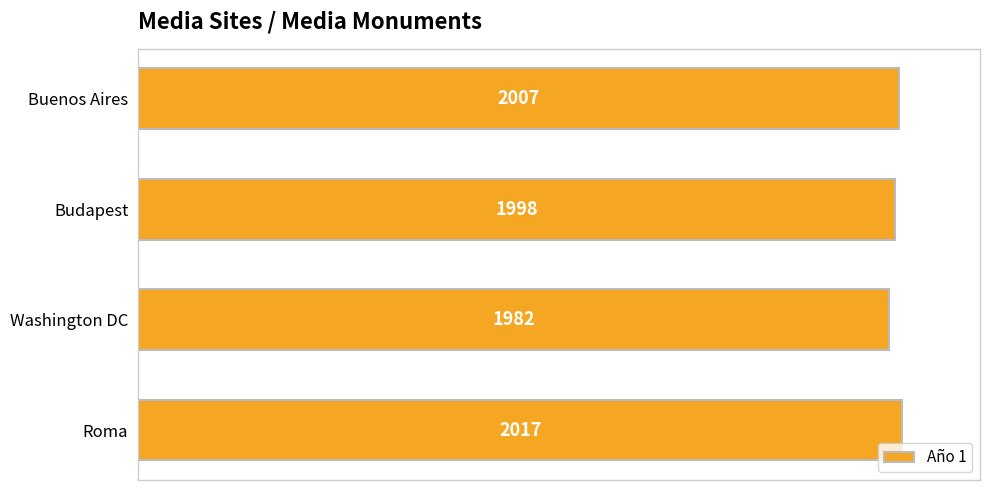

How many bars are there in total?

4